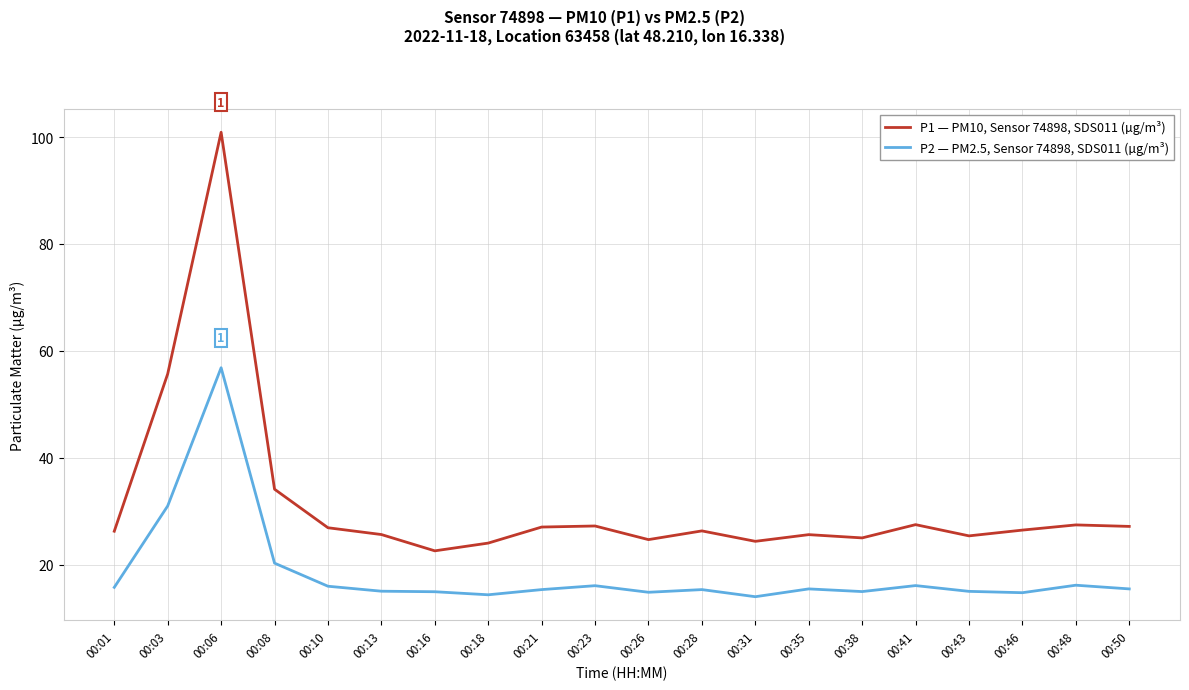

List the series in order of their overall mean, lowest first.

P2 — PM2.5, Sensor 74898, SDS011 (µg/m³), P1 — PM10, Sensor 74898, SDS011 (µg/m³)